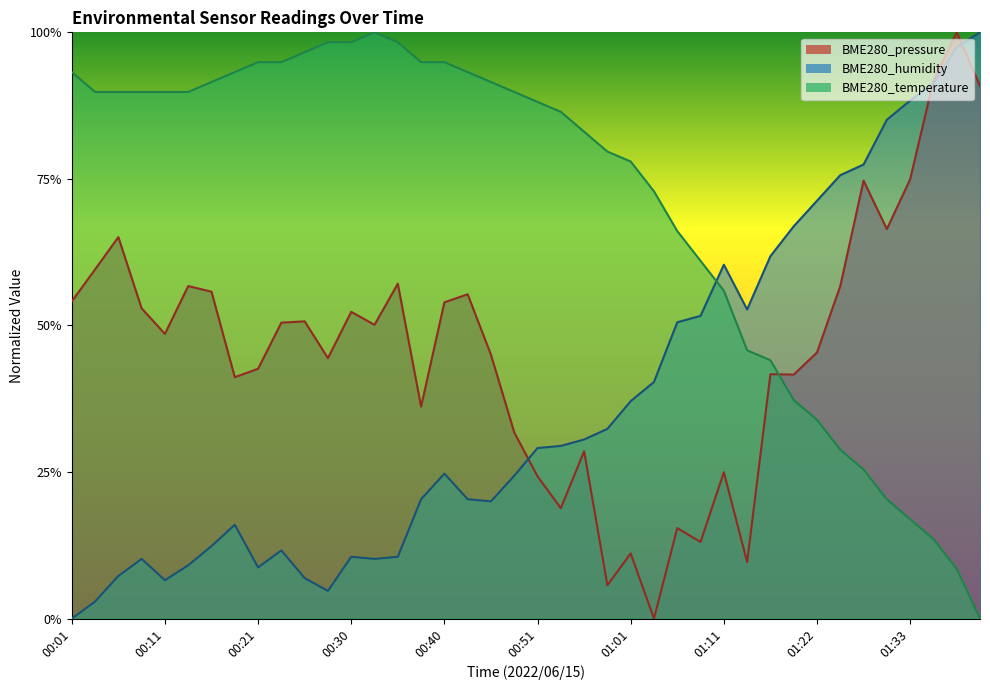

At how many categories does at least one series exceed 0?

40